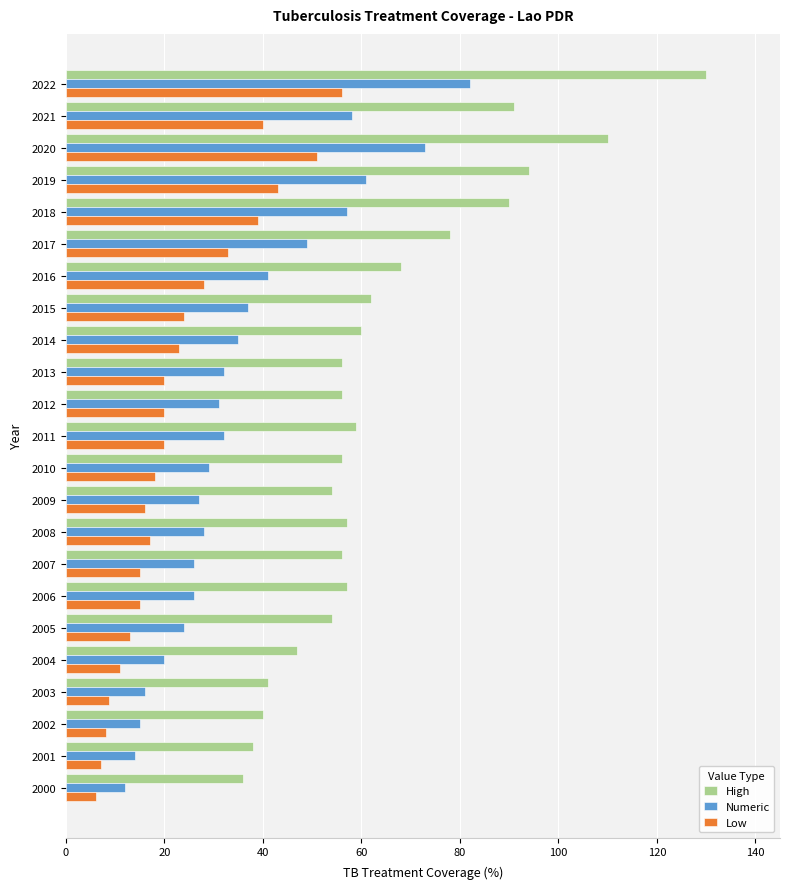

Which series has the widest spread of values?

High